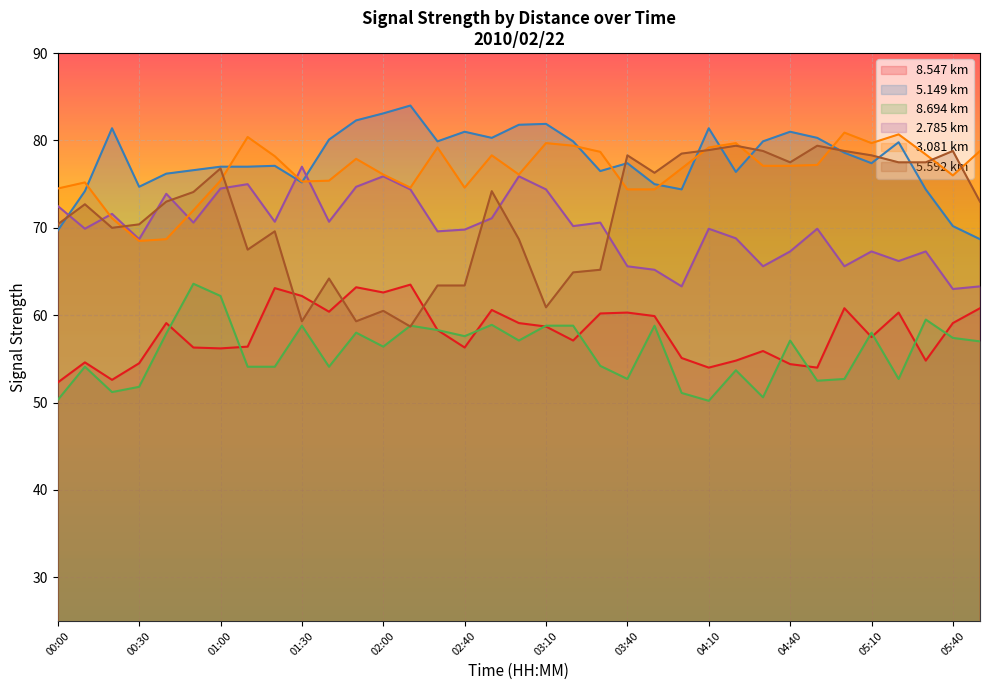

Where does the 5.149 series first go above 77?

00:20